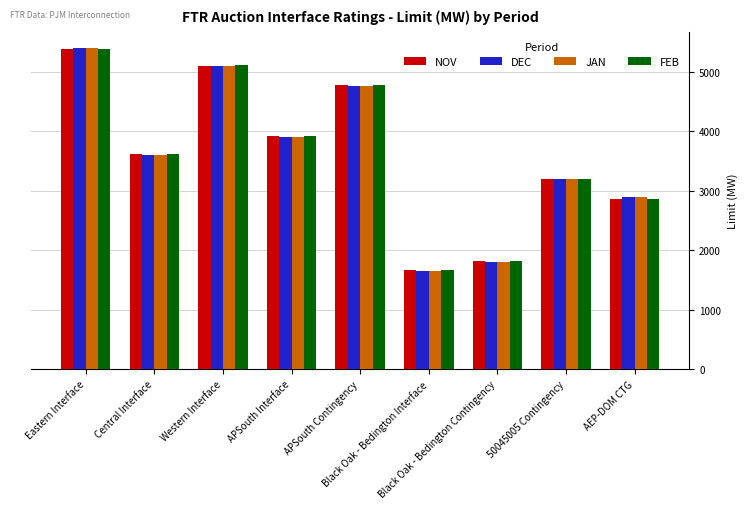

List the labels in order of FEB value, smallest first.

Black Oak - Bedington Interface, Black Oak - Bedington Contingency, AEP-DOM CTG, 50045005 Contingency, Central Interface, APSouth Interface, APSouth Contingency, Western Interface, Eastern Interface